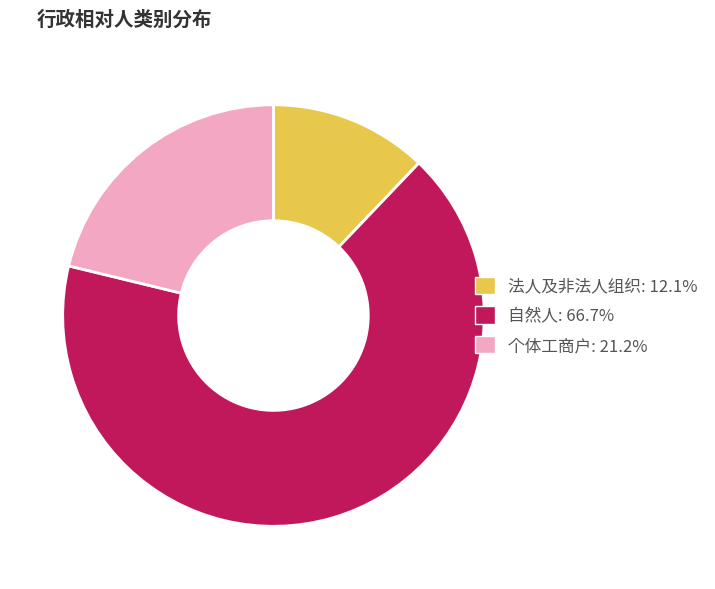

Combined, do 法人及非法人组织 and 自然人 account for over 50%?

Yes